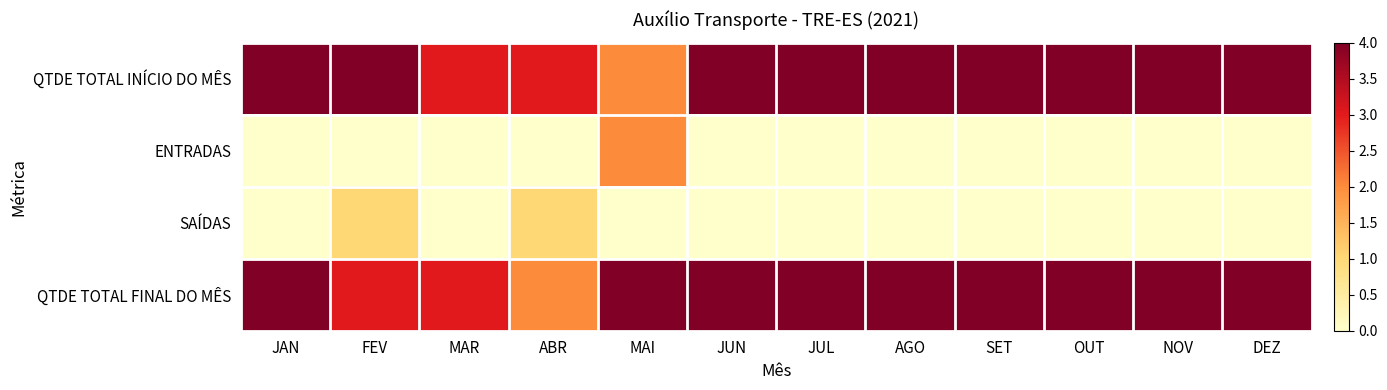

At how many categories does at least one series exceed 1?

12